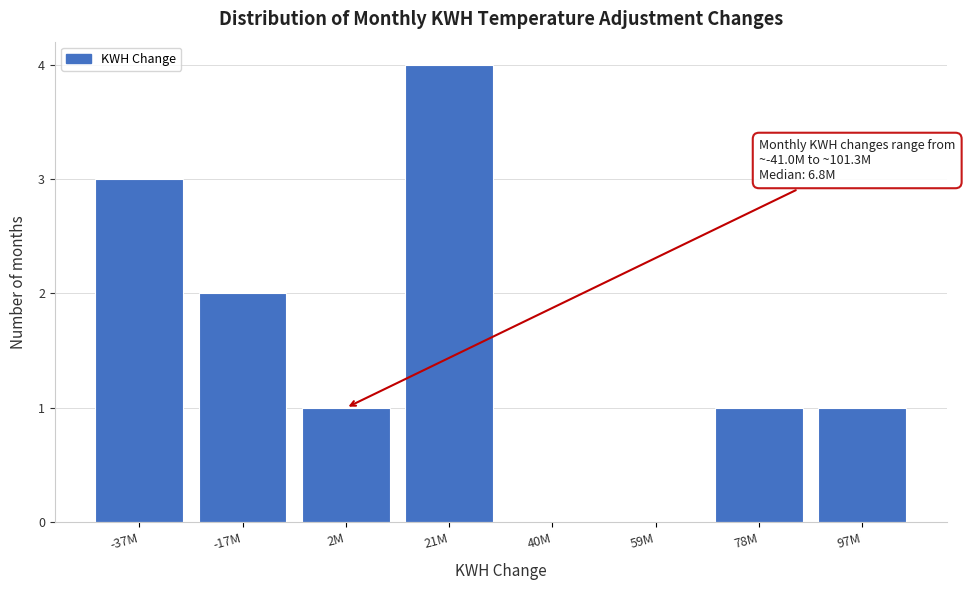

Reading left to right, transcribe all the data shown in this chart.

-37M=3	-17M=2	2M=1	21M=4	40M=0	59M=0	78M=1	97M=1